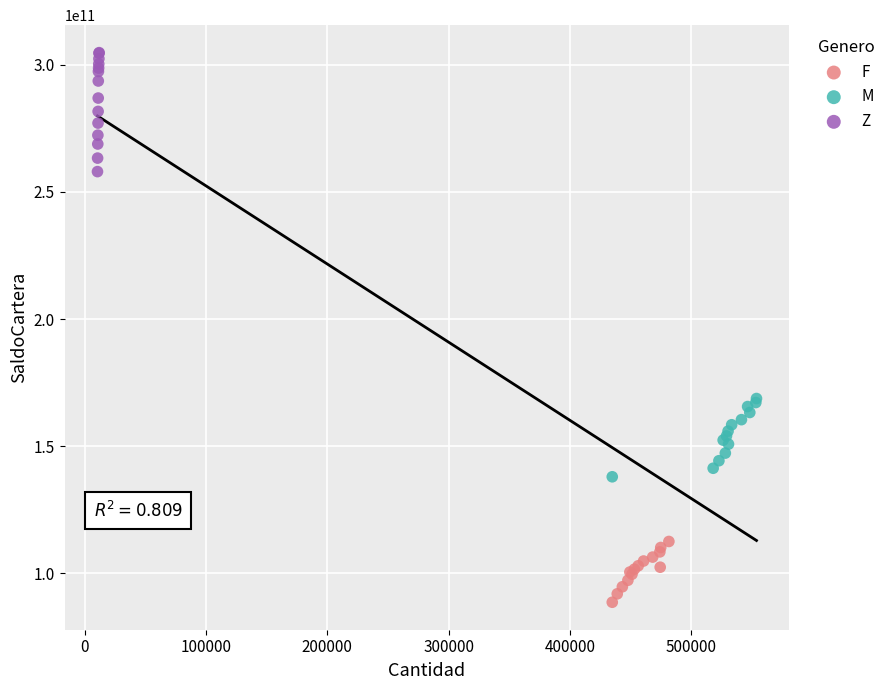

Which series contains the lowest Y value?

F